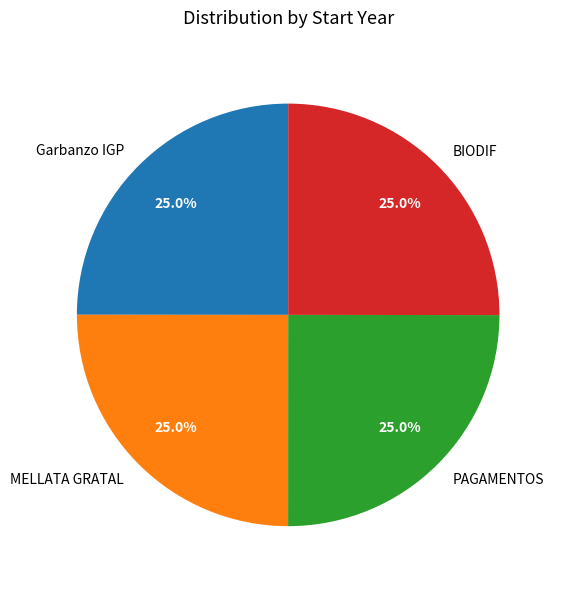

What percentage do Garbanzo IGP and BIODIF together represent?

50.0%